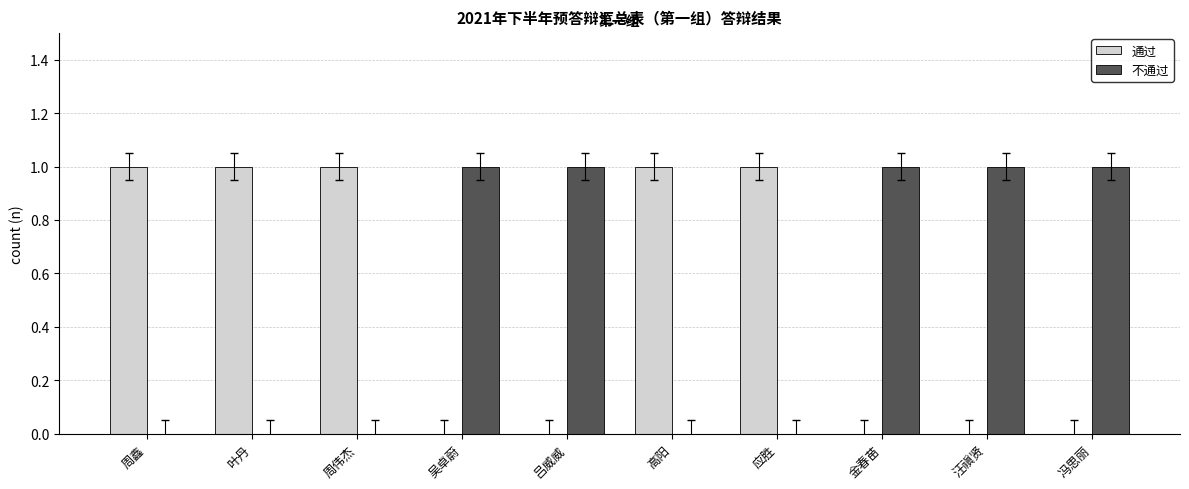

Reading left to right, extract all data points from this chart.

通过: 1	1	1	0	0	1	1	0	0	0
不通过: 0	0	0	1	1	0	0	1	1	1